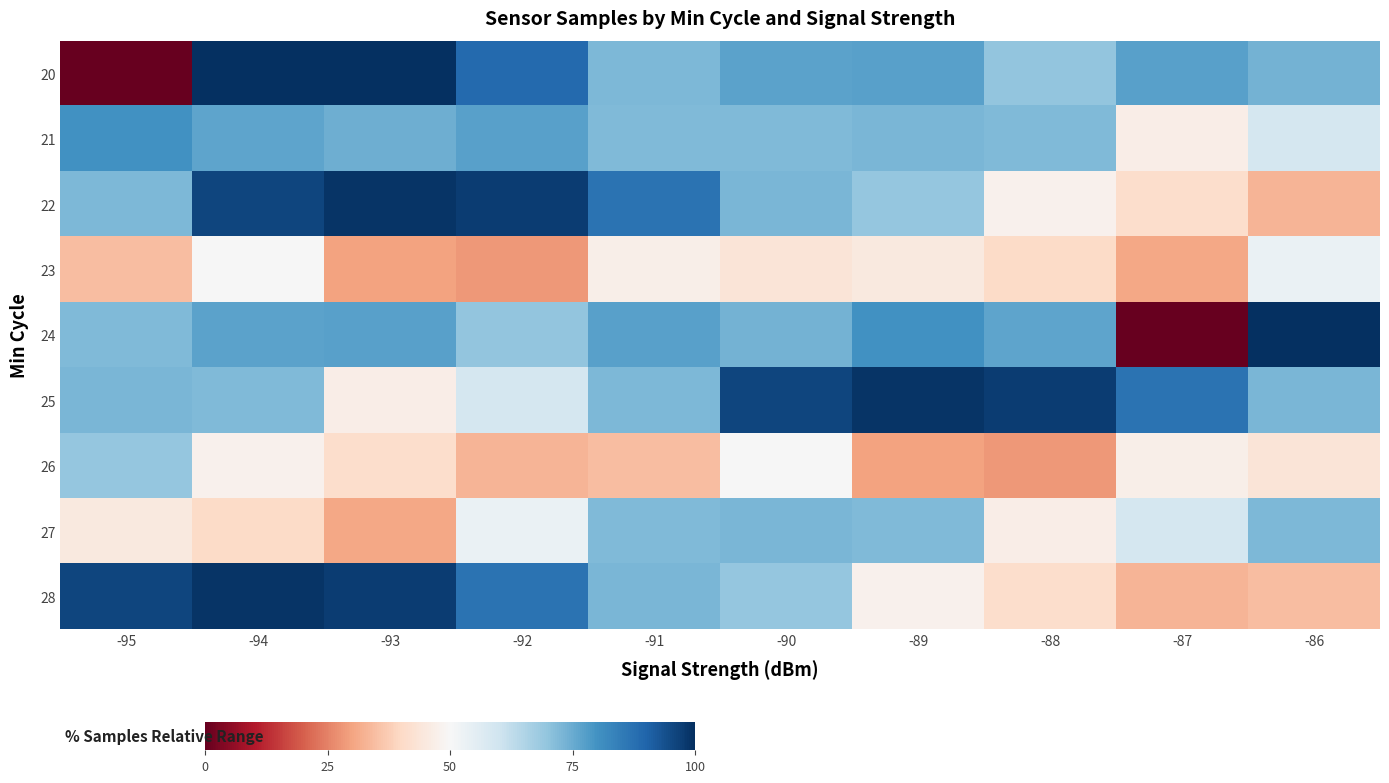

What is the spread (max minus min) of values at -87?

87.1